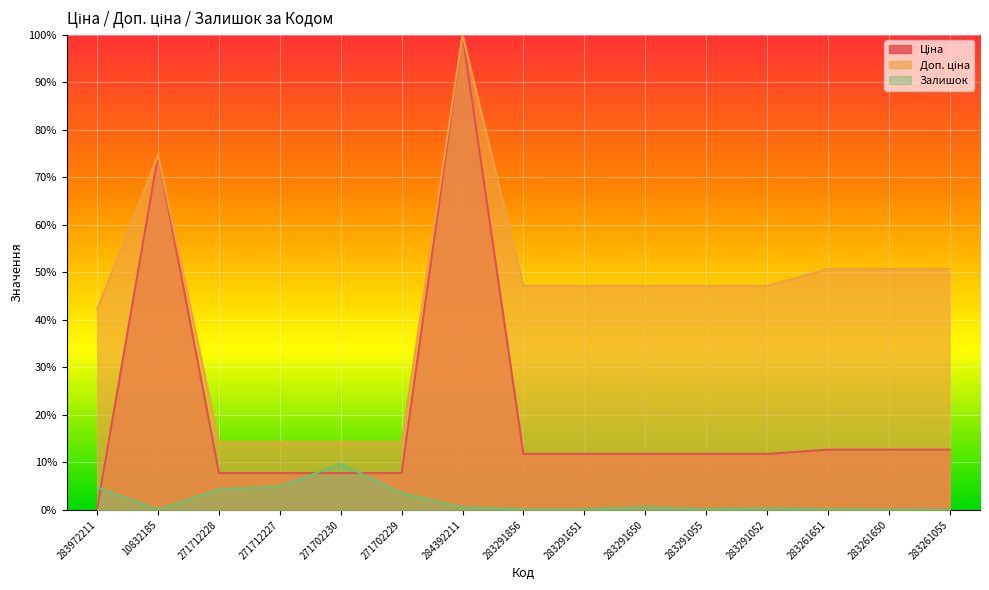

List the labels in order of Ціна value, largest first.

284392211, 10832185, 283261651, 283261650, 283261055, 283291856, 283291651, 283291650, 283291055, 283291052, 271712228, 271712227, 271702230, 271702229, 283972211